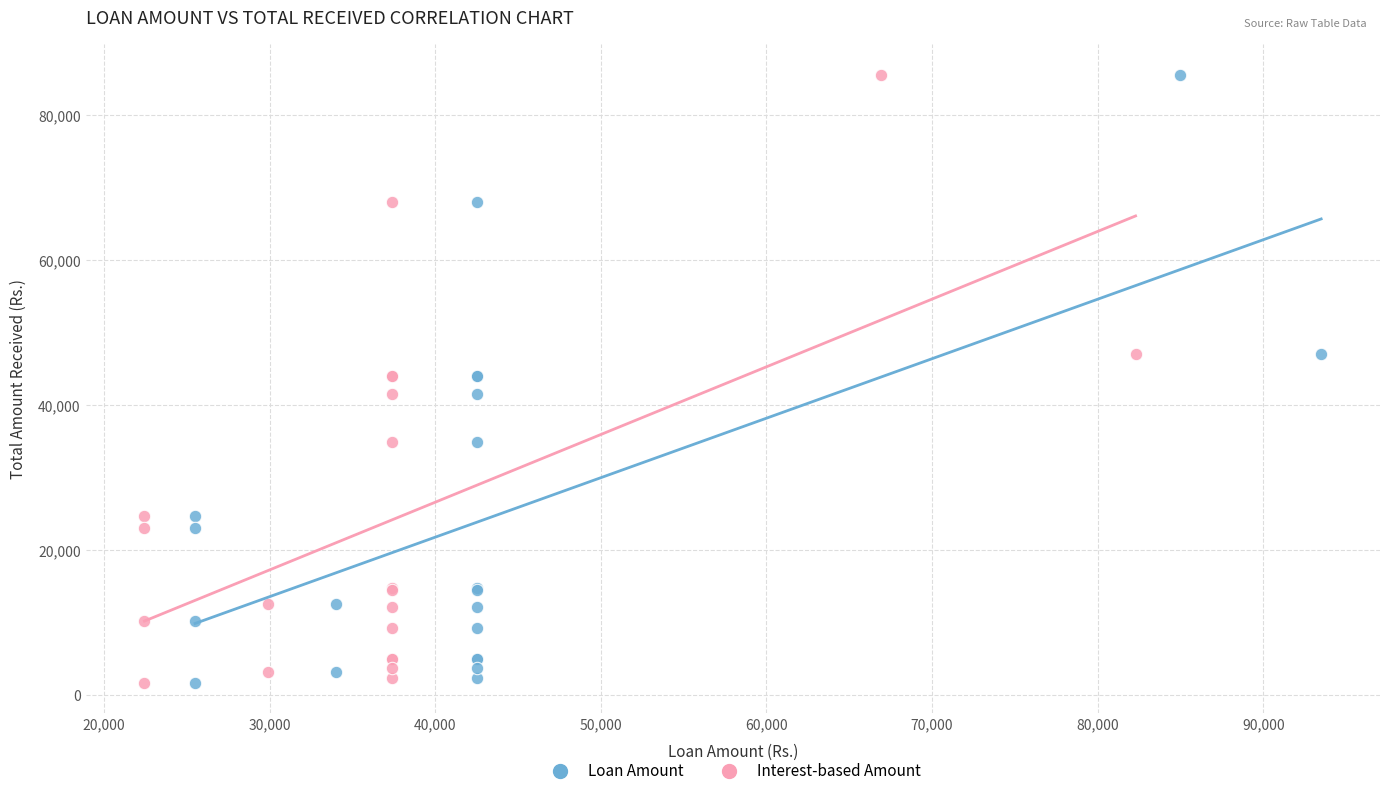

What are all the series names shown in the legend?

Loan Amount, Interest-based Amount